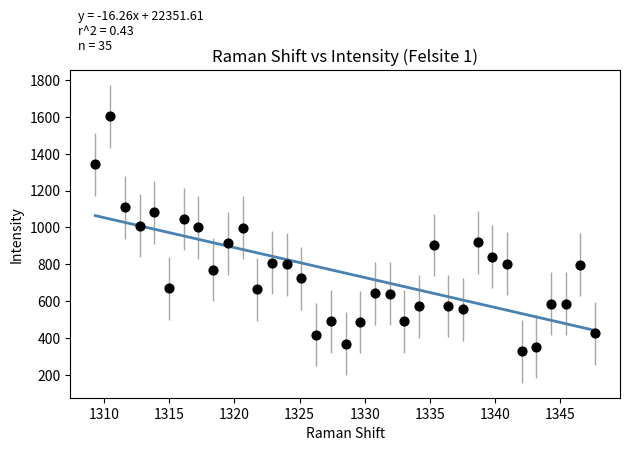

What is the range of Y values (max minus min)?

1275.6